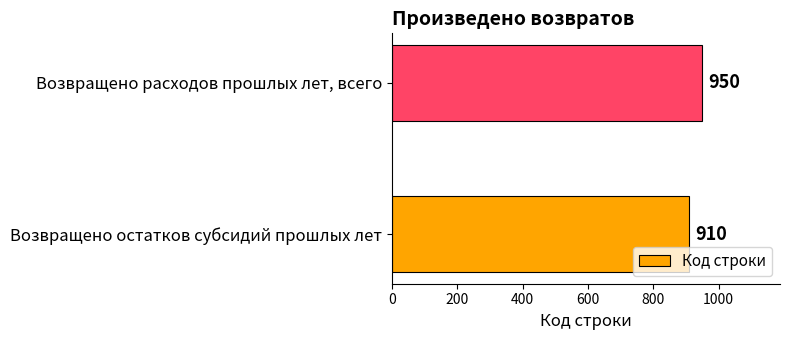

Rank the categories by value from highest to lowest.

Возвращено расходов прошлых лет, всего, Возвращено остатков субсидий прошлых лет